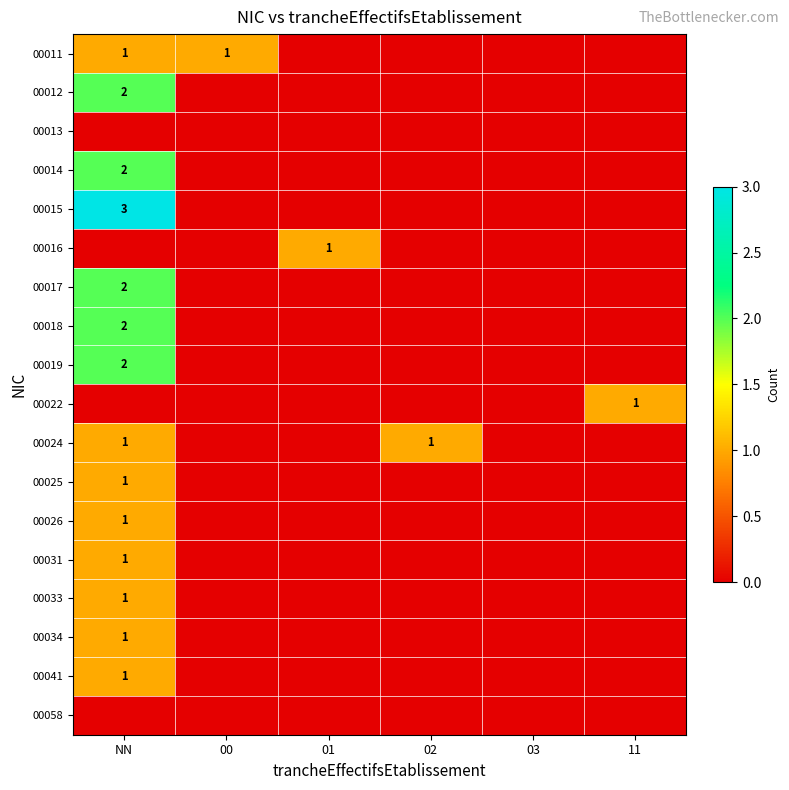

Between NN and 01, which is larger?

NN